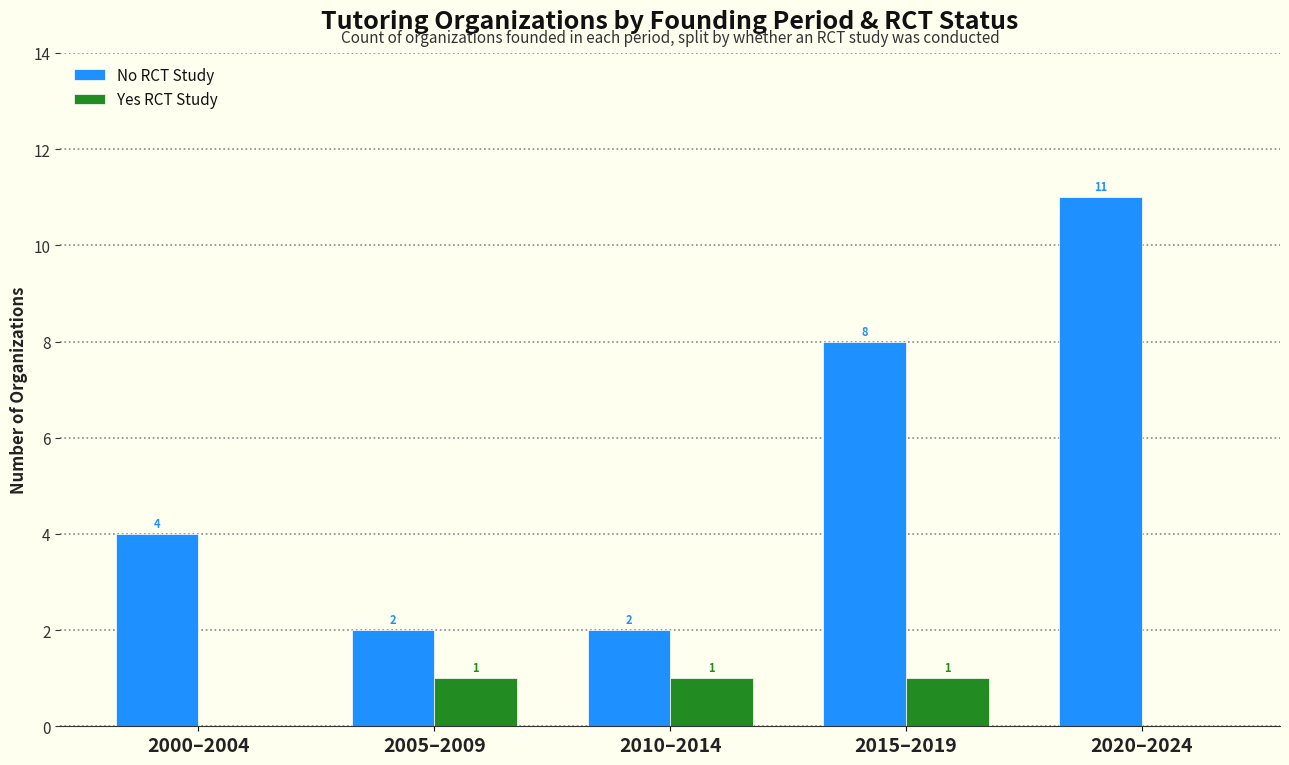

True or false: Yes RCT Study has a value of 0 at 2020–2024.

True